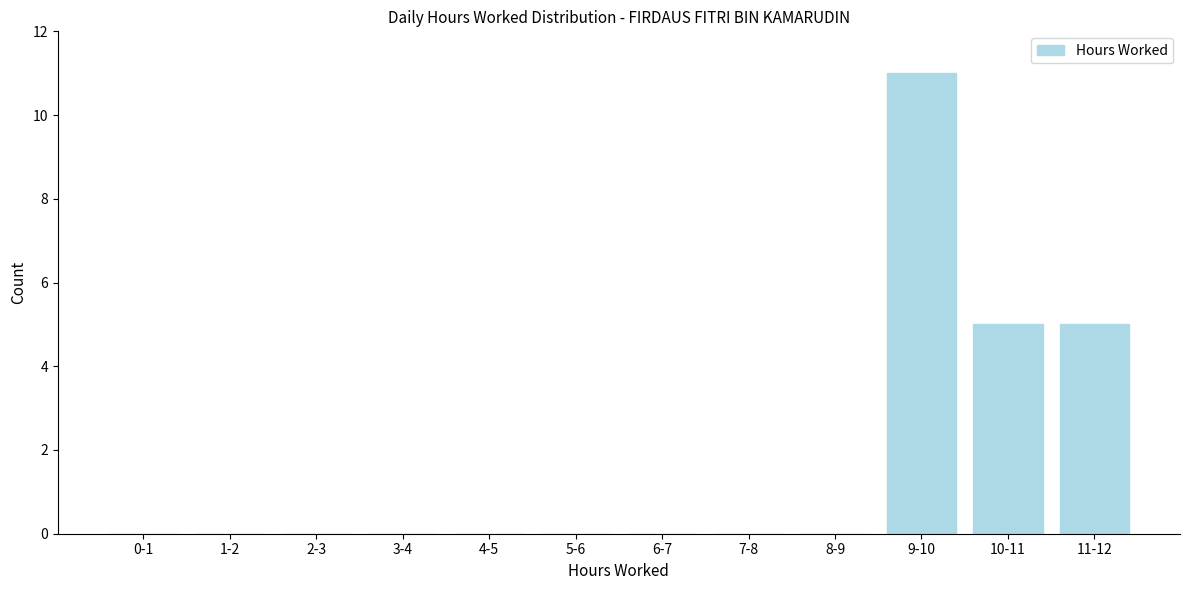

Reading right to left, list all the values displayed in this chart.

11-12=5	10-11=5	9-10=11	8-9=0	7-8=0	6-7=0	5-6=0	4-5=0	3-4=0	2-3=0	1-2=0	0-1=0